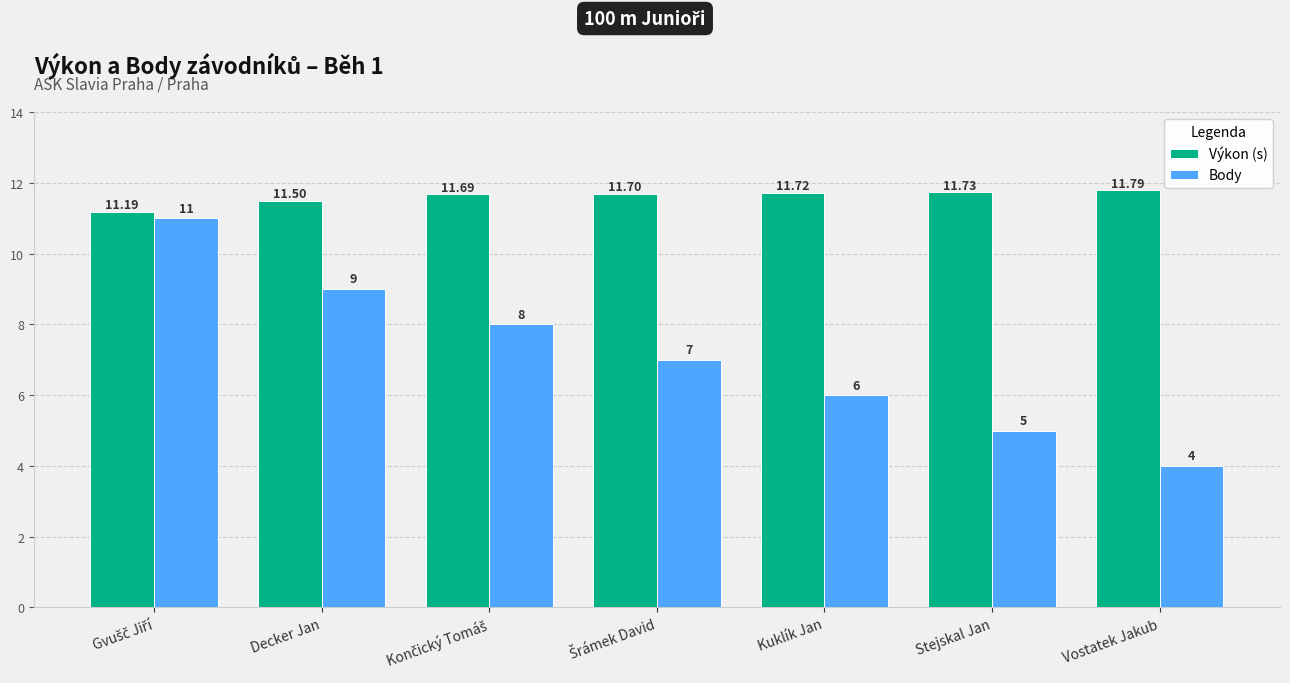

At Decker Jan, list the series in order from smallest to largest.

Body, Výkon (s)